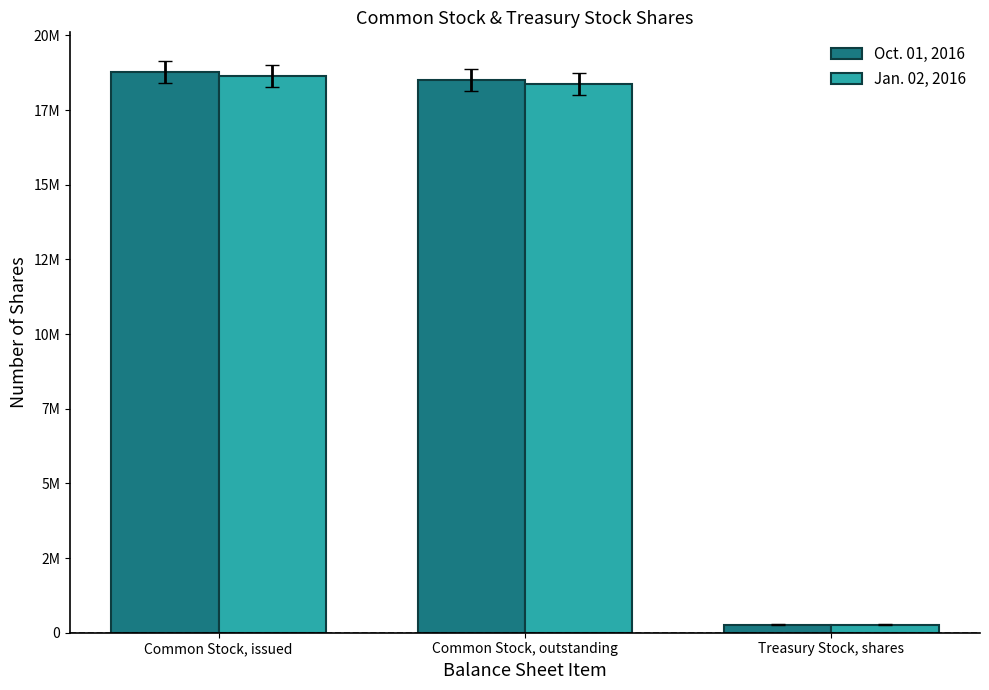

Are the bars horizontal?

No